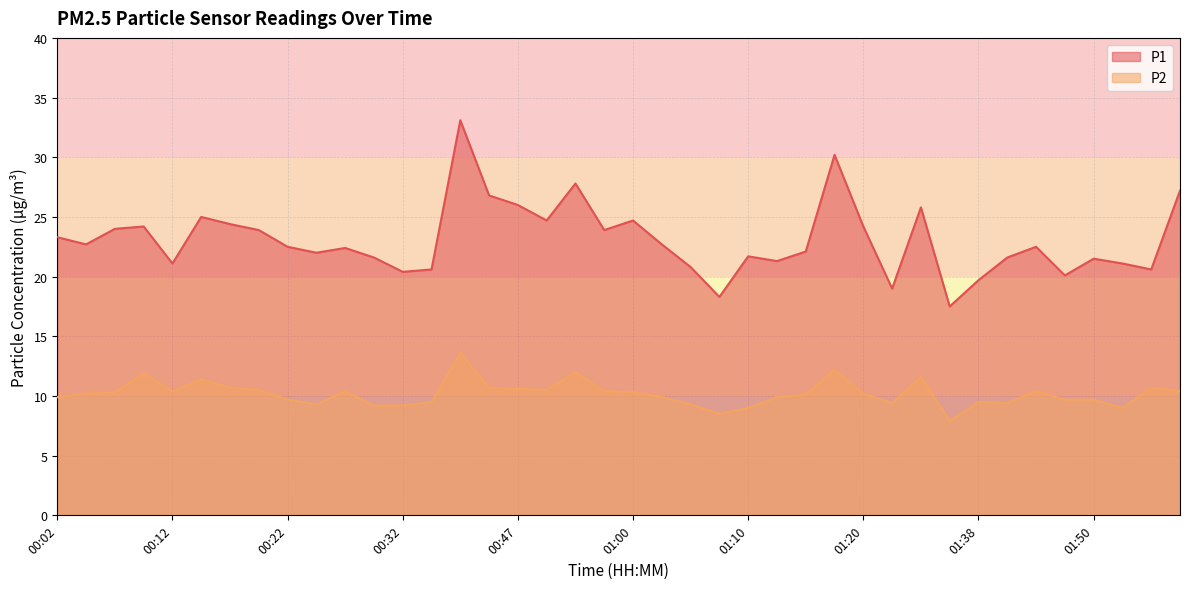

True or false: P1 has a value of 43.4 at 01:58.

False